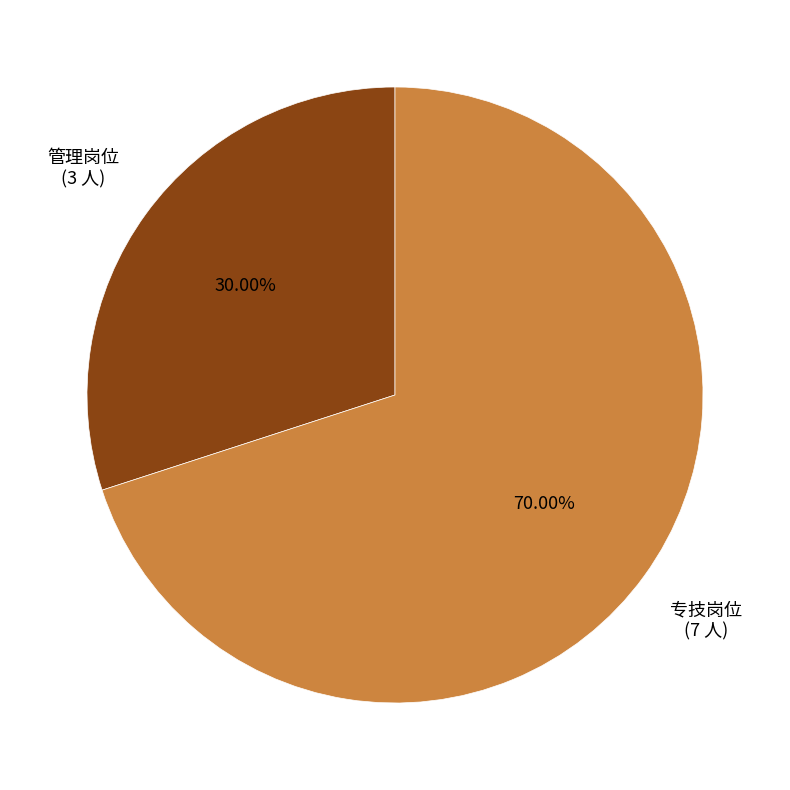

Is there a majority slice in this chart?

Yes